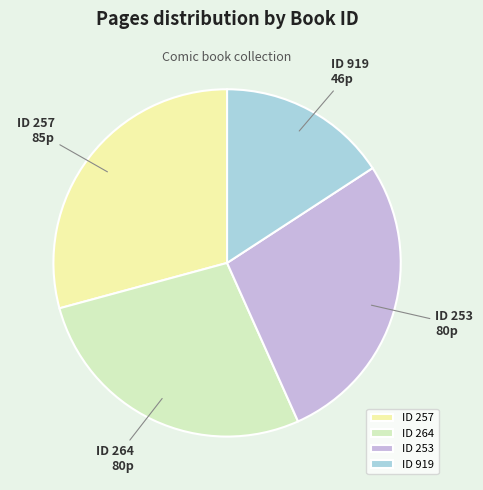

Do ID 919 and ID 257 together represent more than half of the pie?

No